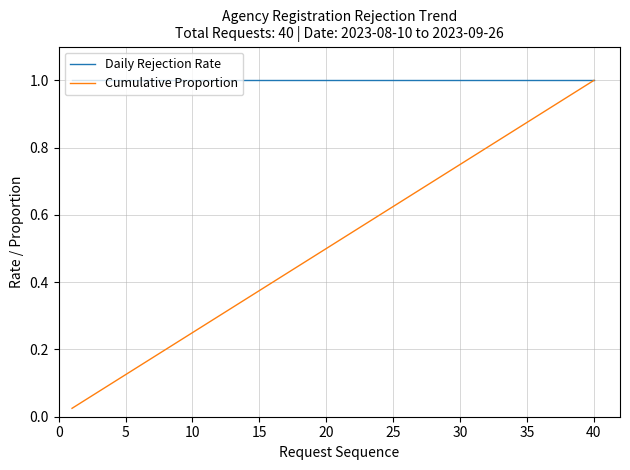

Which series has the largest total across all categories?

Daily Rejection Rate